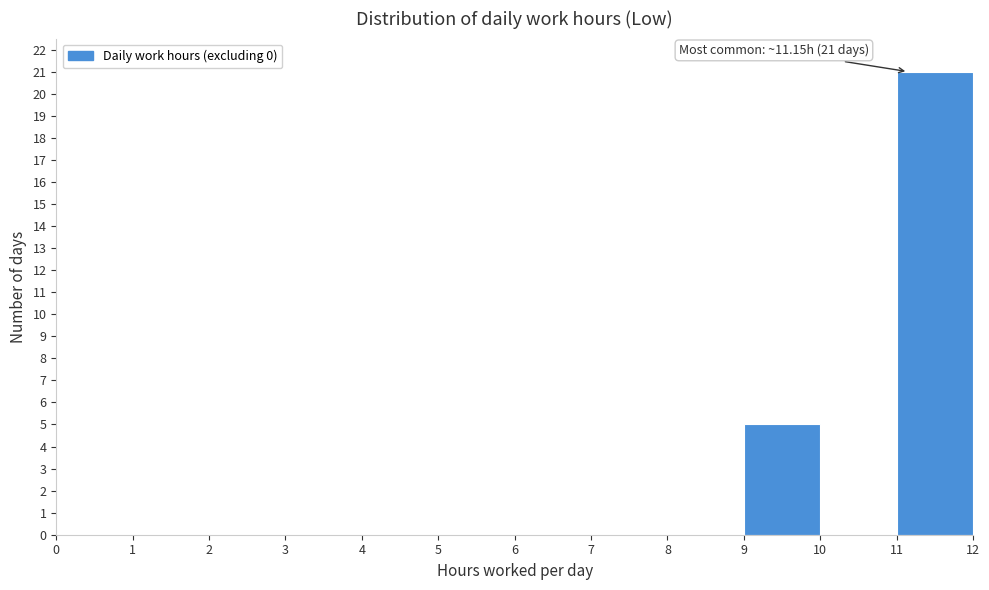

Which range on the x-axis has the tallest bar?

11 to 12